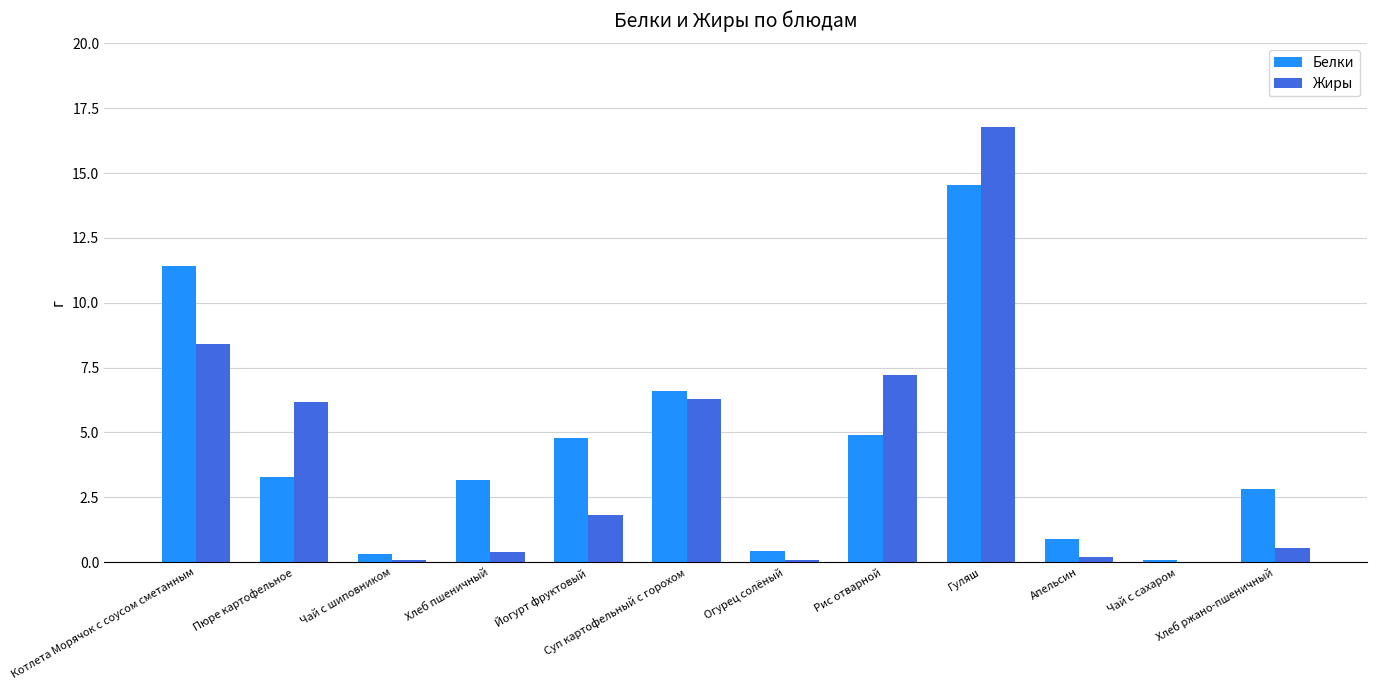

The Белки series shows 2.2 at Пюре картофельное. True or false?

False